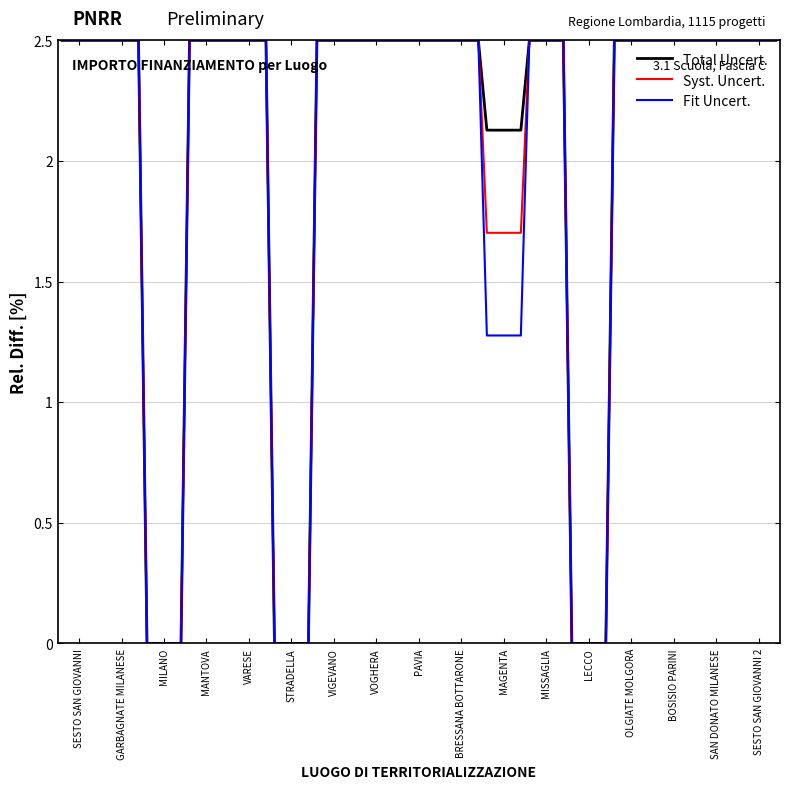

What is the highest value of the Total Uncert. series?

2.5